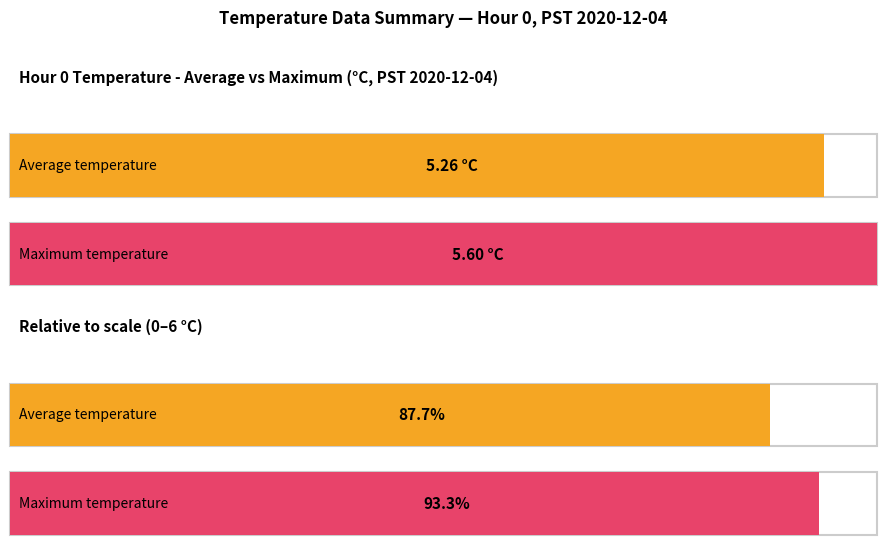

Is it true that Maximum utilization equals 5.6 at 0?

True